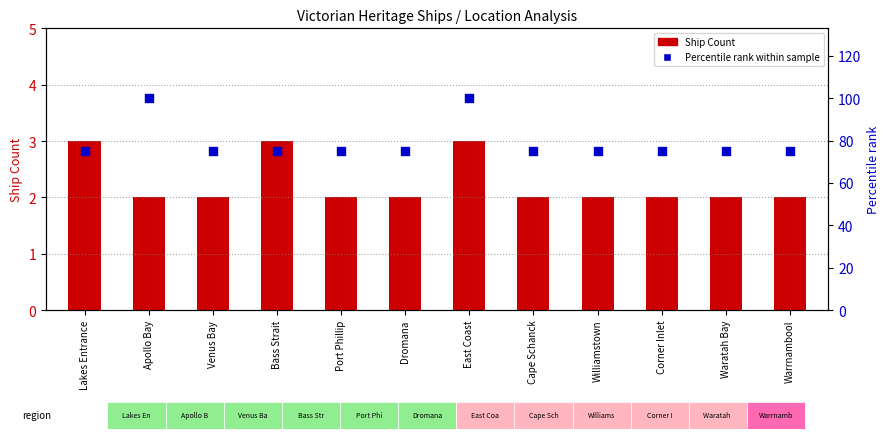

Is the value of Ship Count at Venus Bay greater than the value of Percentile rank within sample at Port Phillip?

No